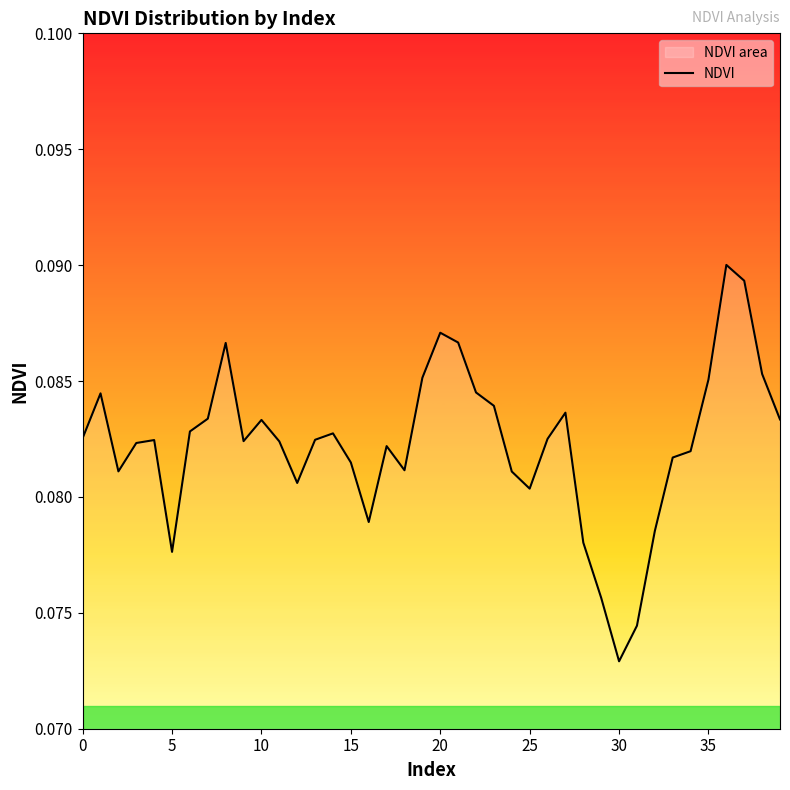

What is the label of the 31st point from the left?

30